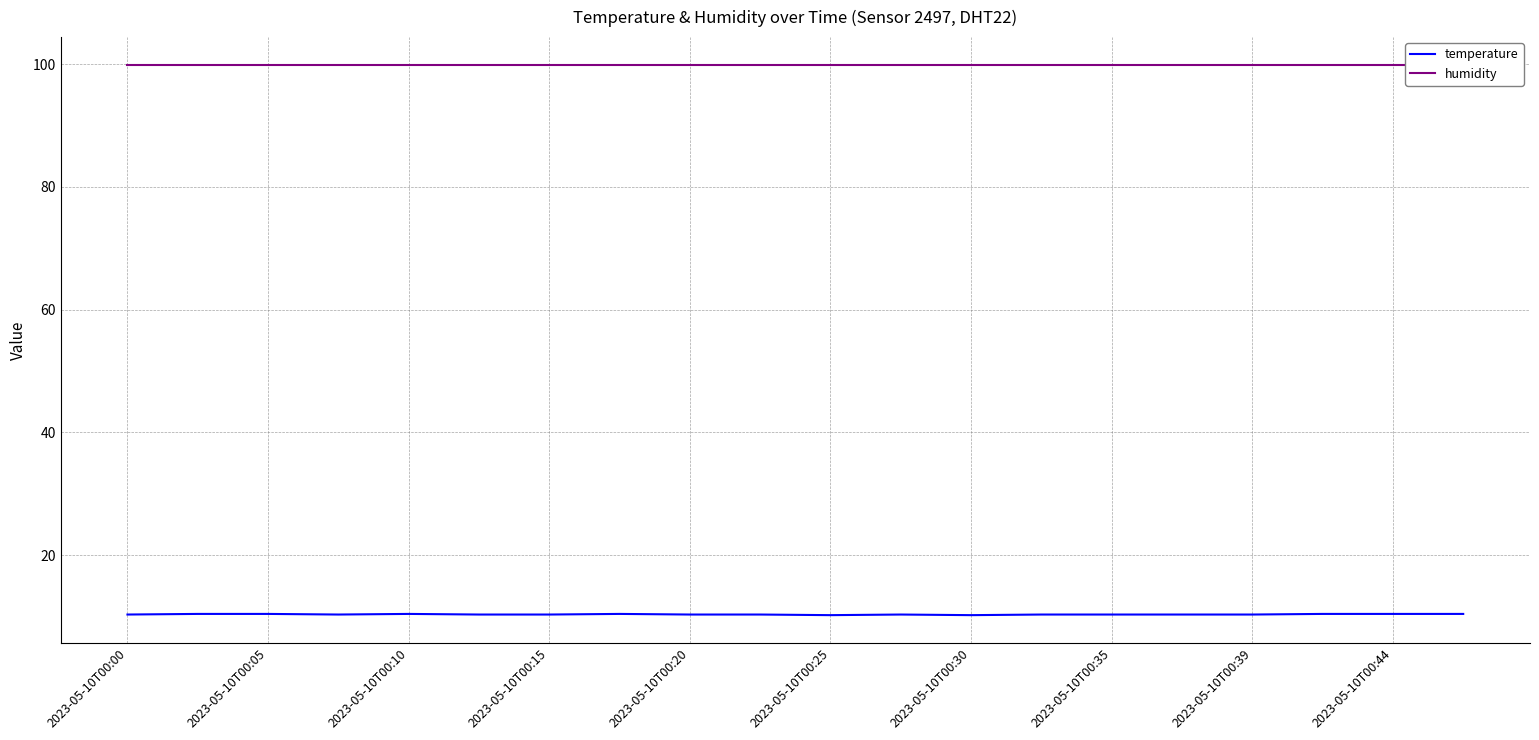

True or false: temperature has more than 1 points higher than both neighbors.

True